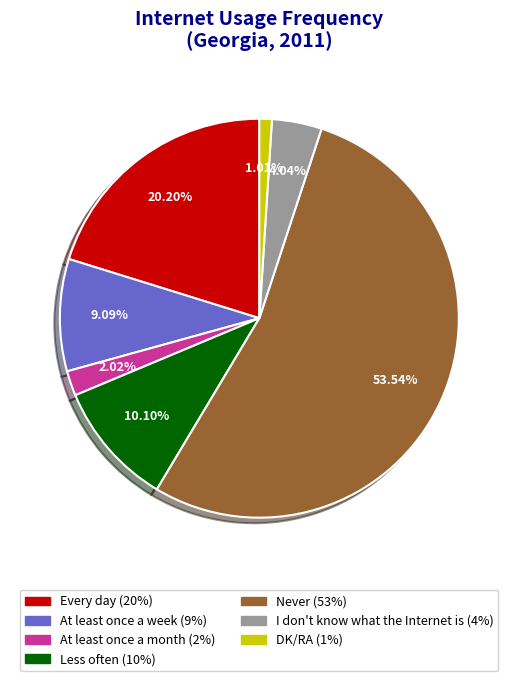

To the nearest percent, what percentage of the pie is Less often?

10%